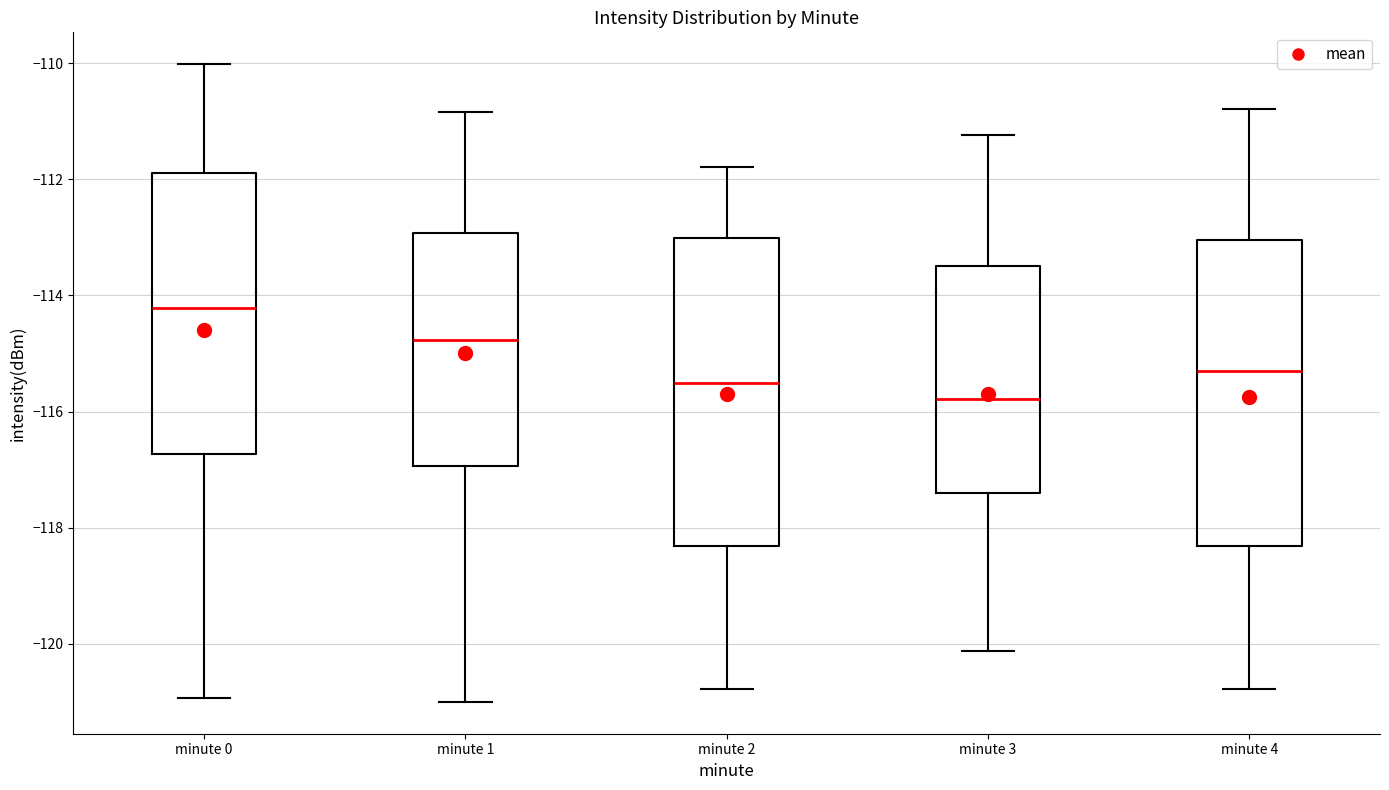

Reading left to right, transcribe this box plot: for each box, give where its median line is, the range the box spans, and where its two whiskers end, as read against the y-axis. The values are not printed on the chart, so give them approximately, as read against the axis.

minute 0: median -114.2, box -116.8 to -111.8, whiskers -121.0 to -110.0
minute 1: median -114.8, box -117.0 to -113.0, whiskers -121.0 to -110.8
minute 2: median -115.6, box -118.4 to -113.0, whiskers -120.8 to -111.8
minute 3: median -115.8, box -117.4 to -113.4, whiskers -120.2 to -111.2
minute 4: median -115.2, box -118.4 to -113.0, whiskers -120.8 to -110.8